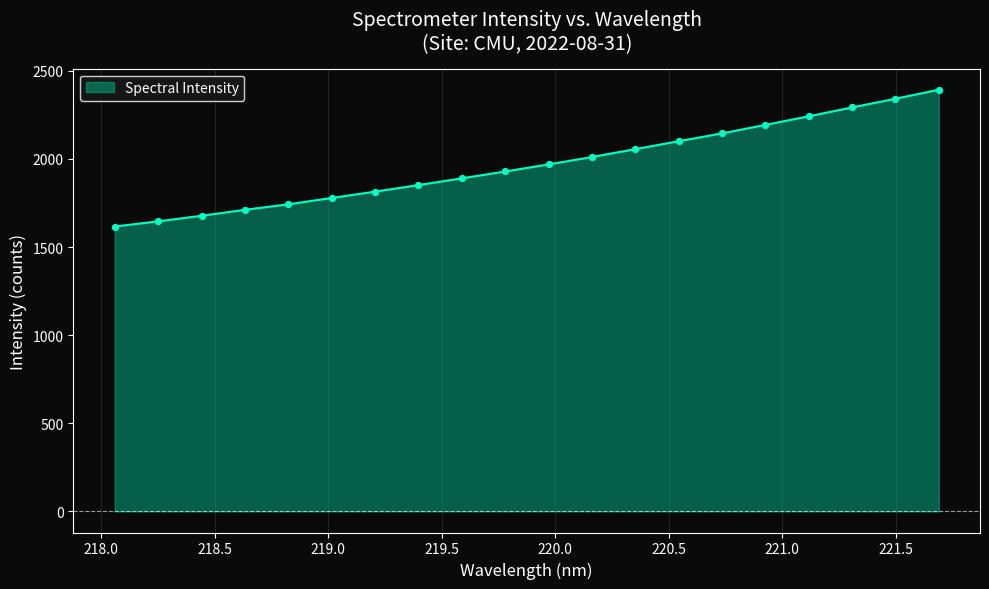

What is the maximum value shown in the chart?

2392.7